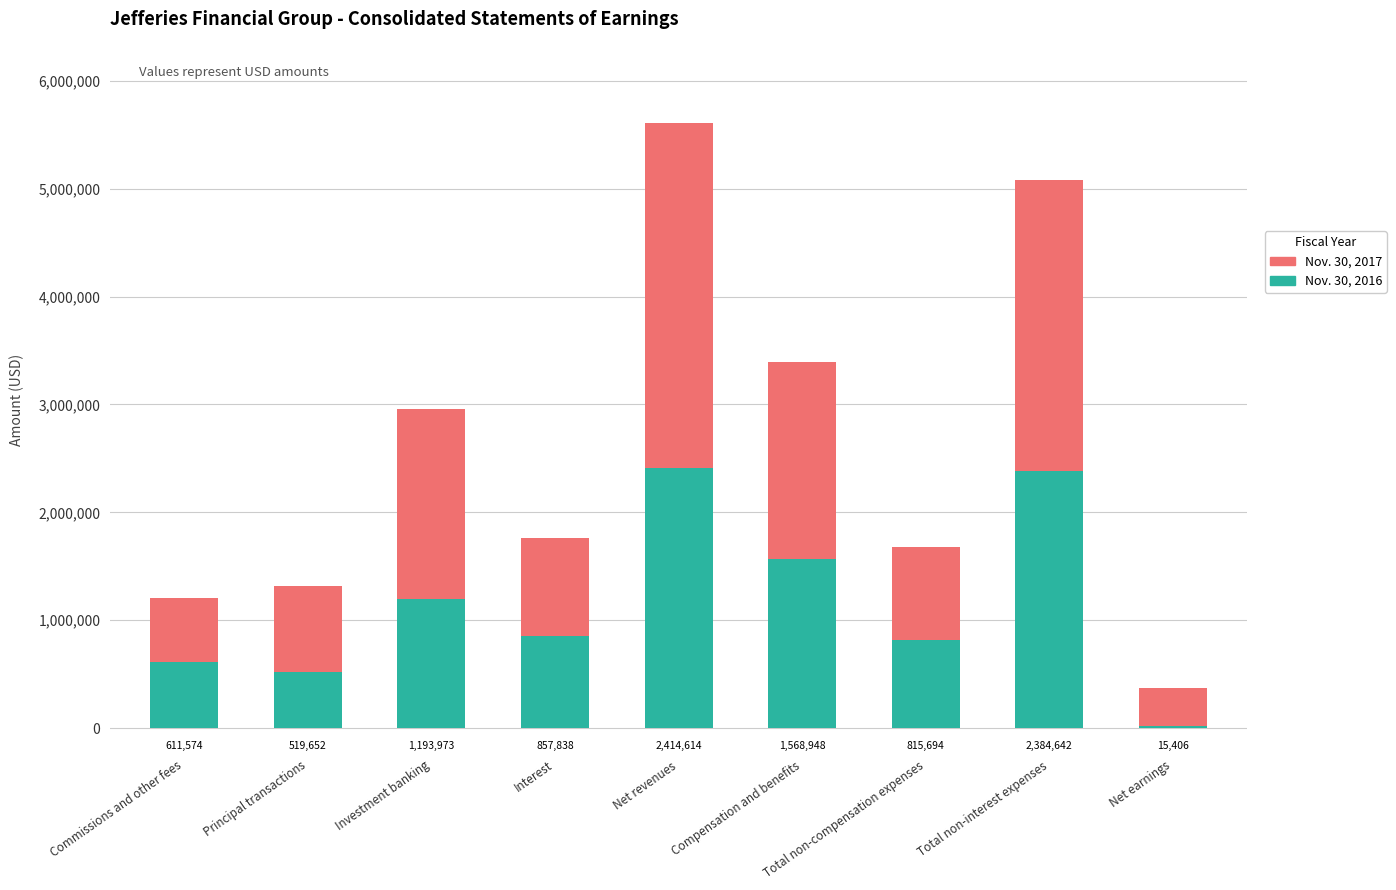

Does the chart contain stacked bars?

Yes